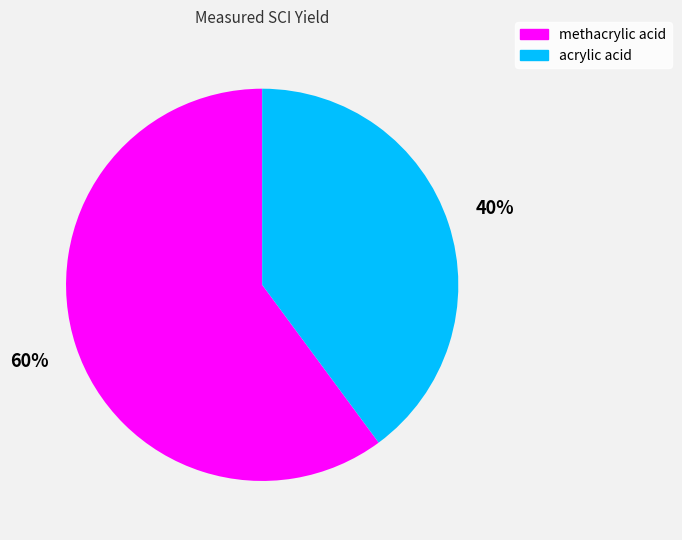

Is the sum of acrylic acid and methacrylic acid greater than half?

Yes